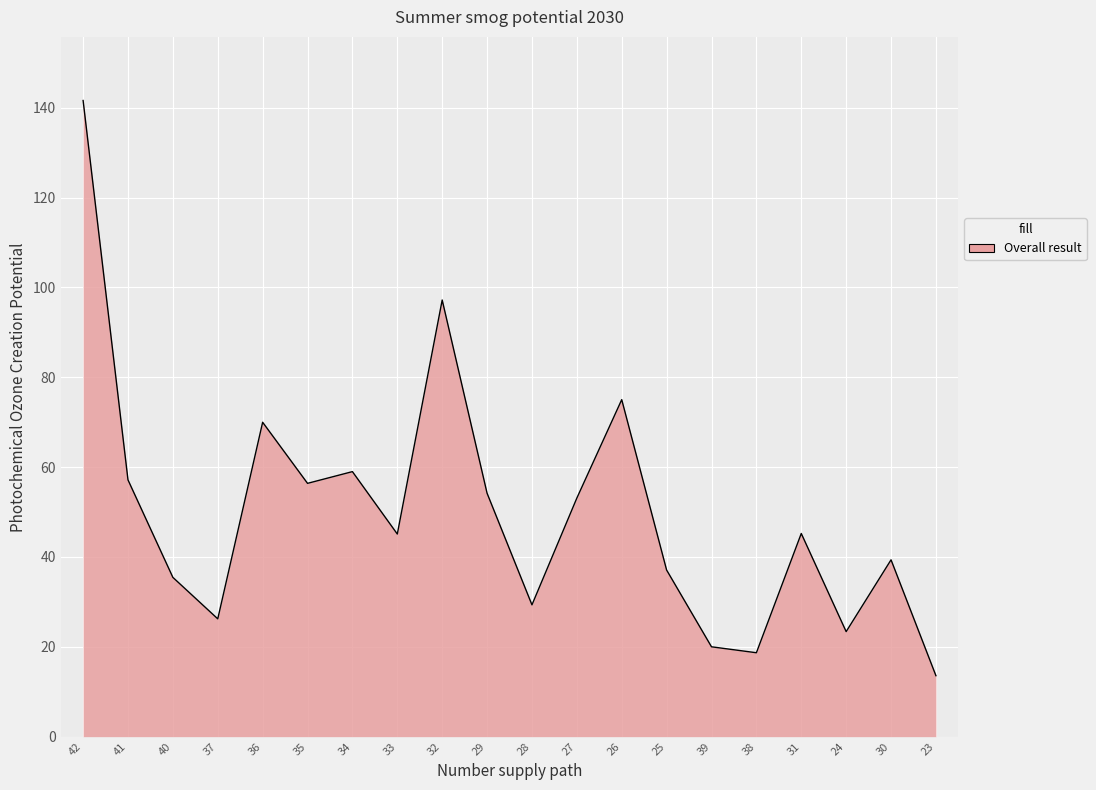

What is the greatest value displayed?

141.6